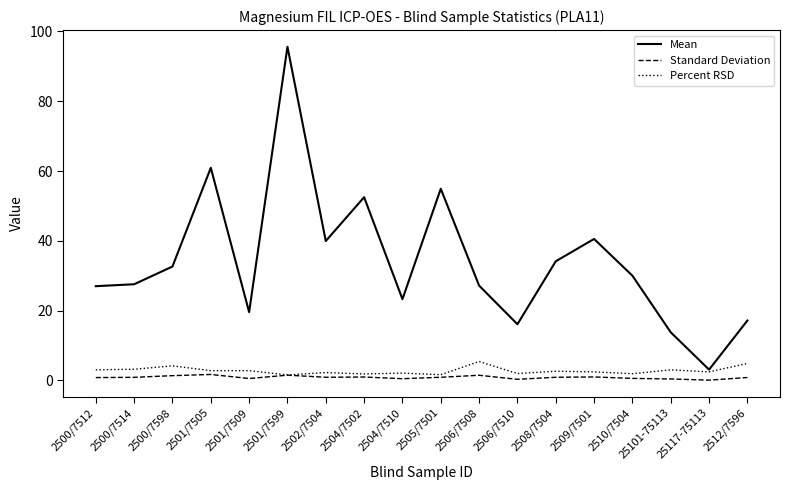

How many lines are shown in the chart?

3